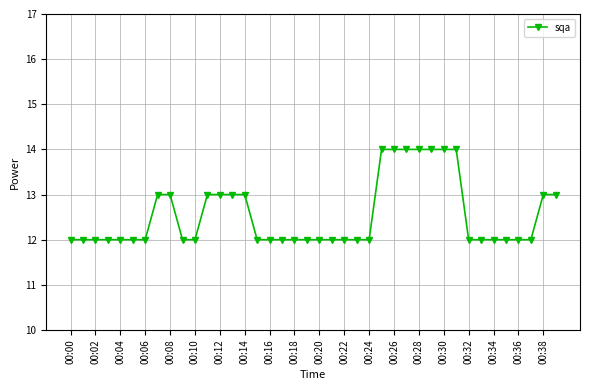

What is the smallest value displayed?

12